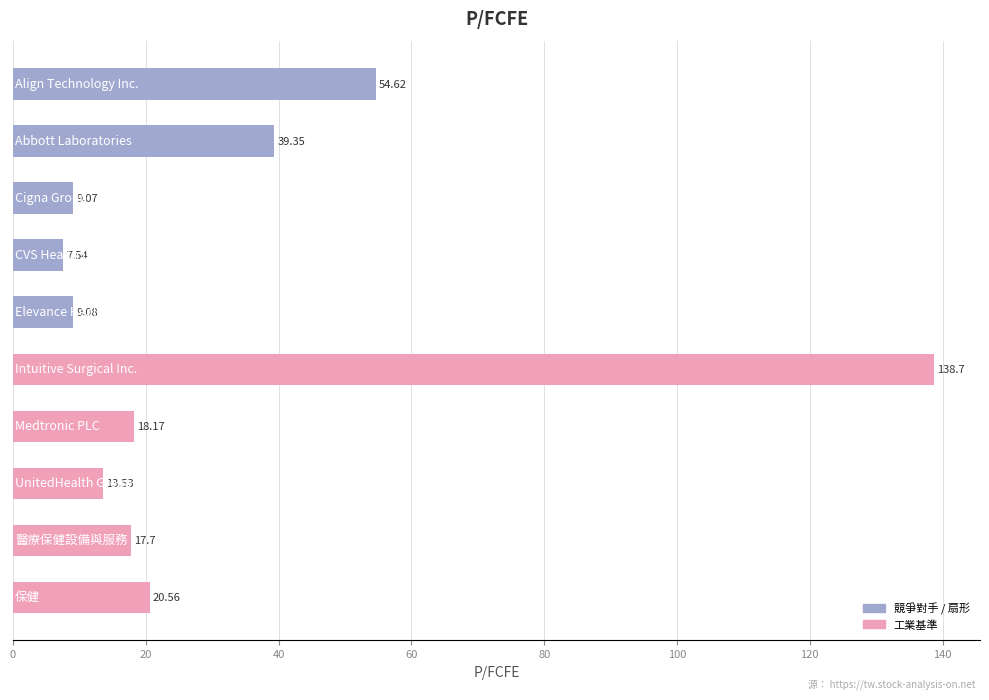

What is the difference between the maximum and minimum values?

131.2